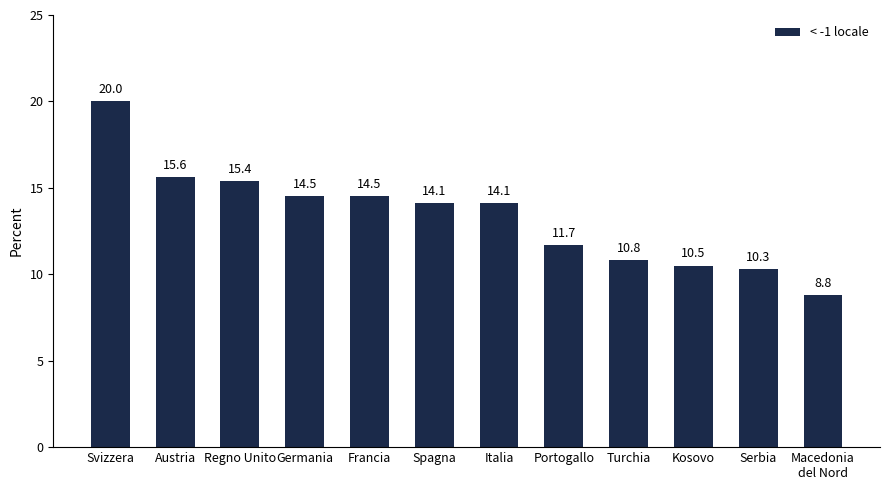

Read the value at Portogallo.

11.7